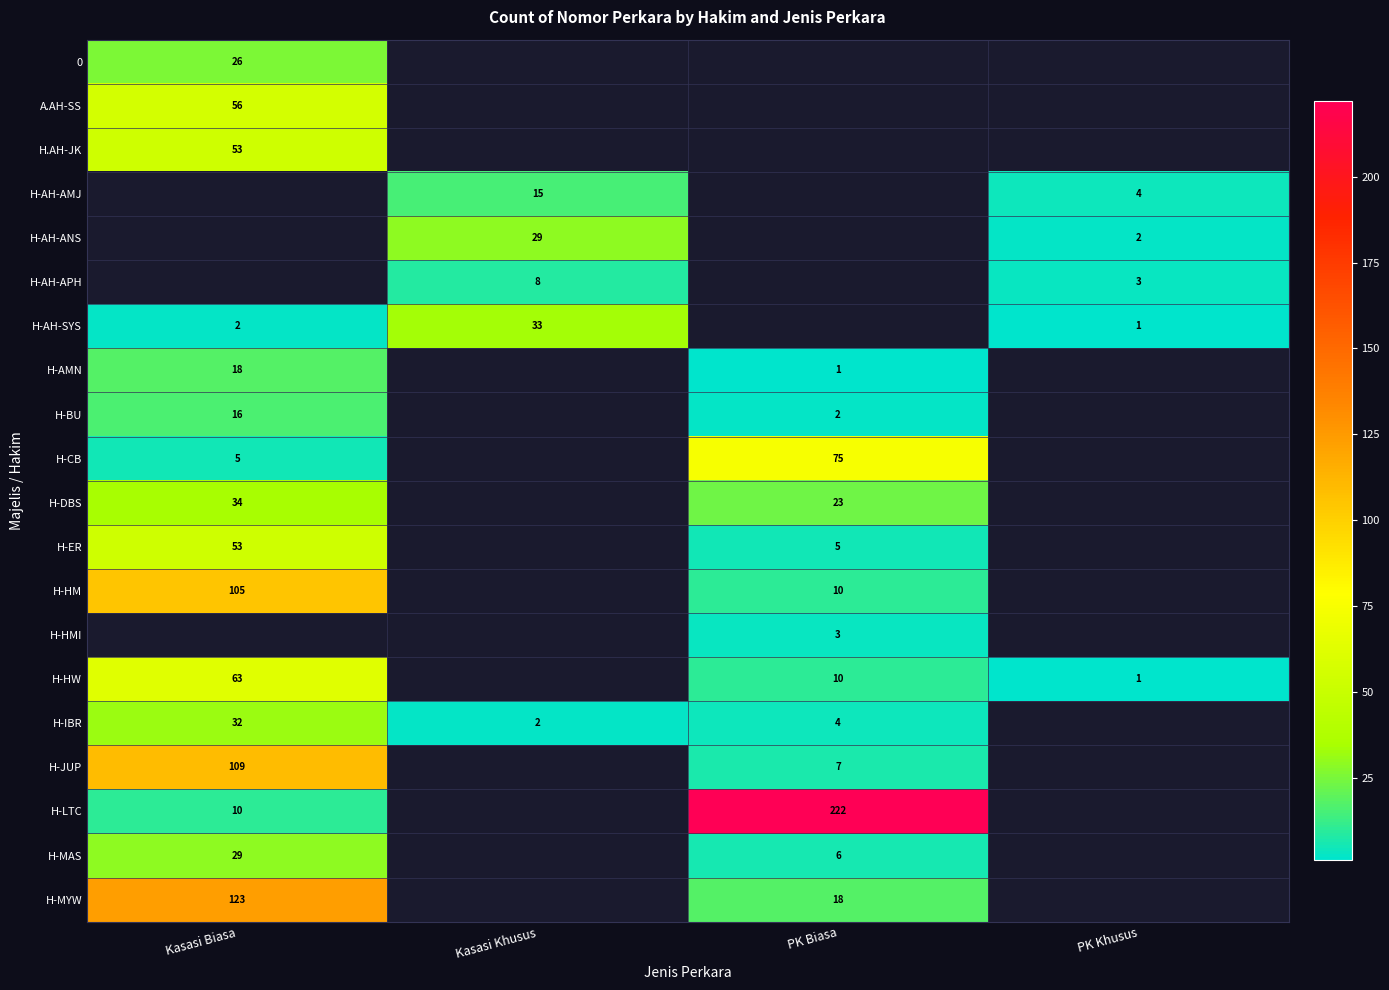

At how many categories does at least one series exceed 161?

1